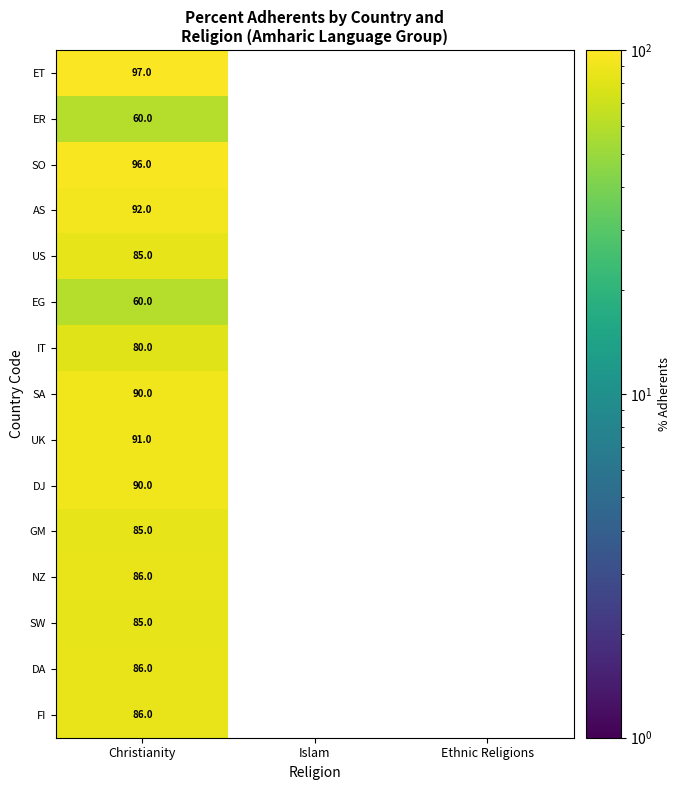

Is it true that ER equals 96 at Christianity?

False